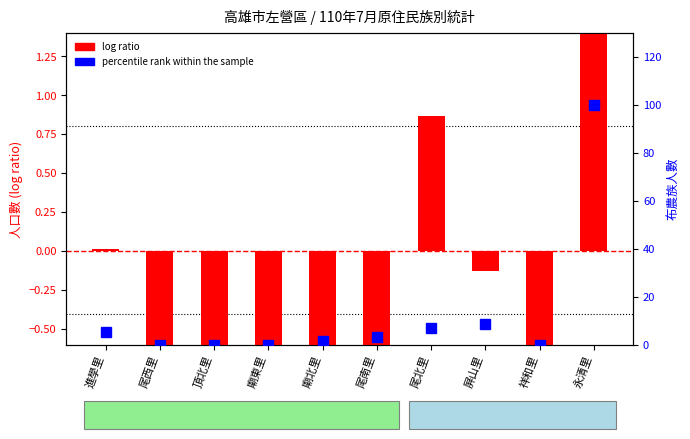

At which category does the chart reach its minimum across all series?

尾西里